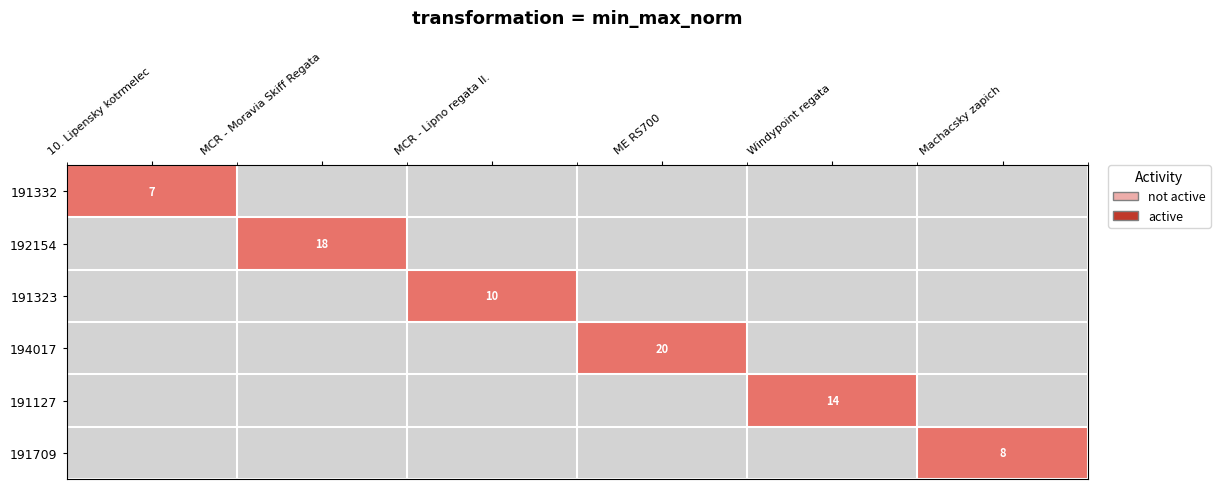

What is the spread (max minus min) of values at Machacsky zapich?

1